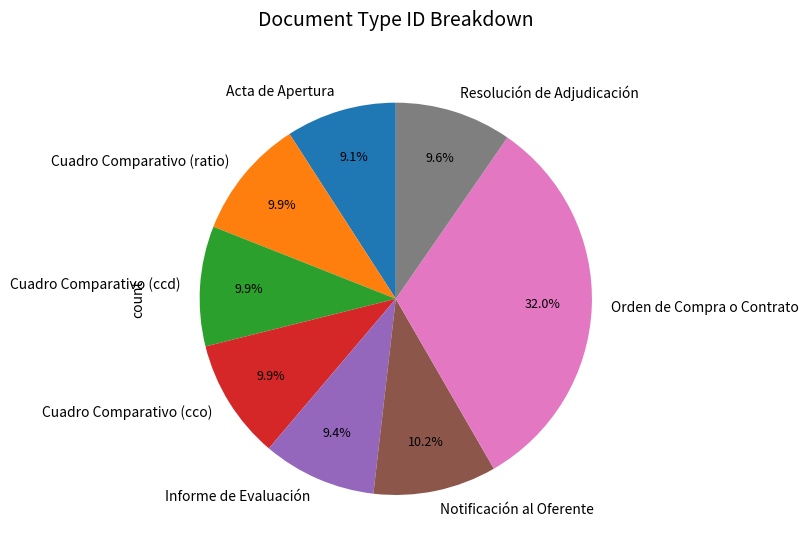

Which slice is the largest?

Orden de Compra o Contrato